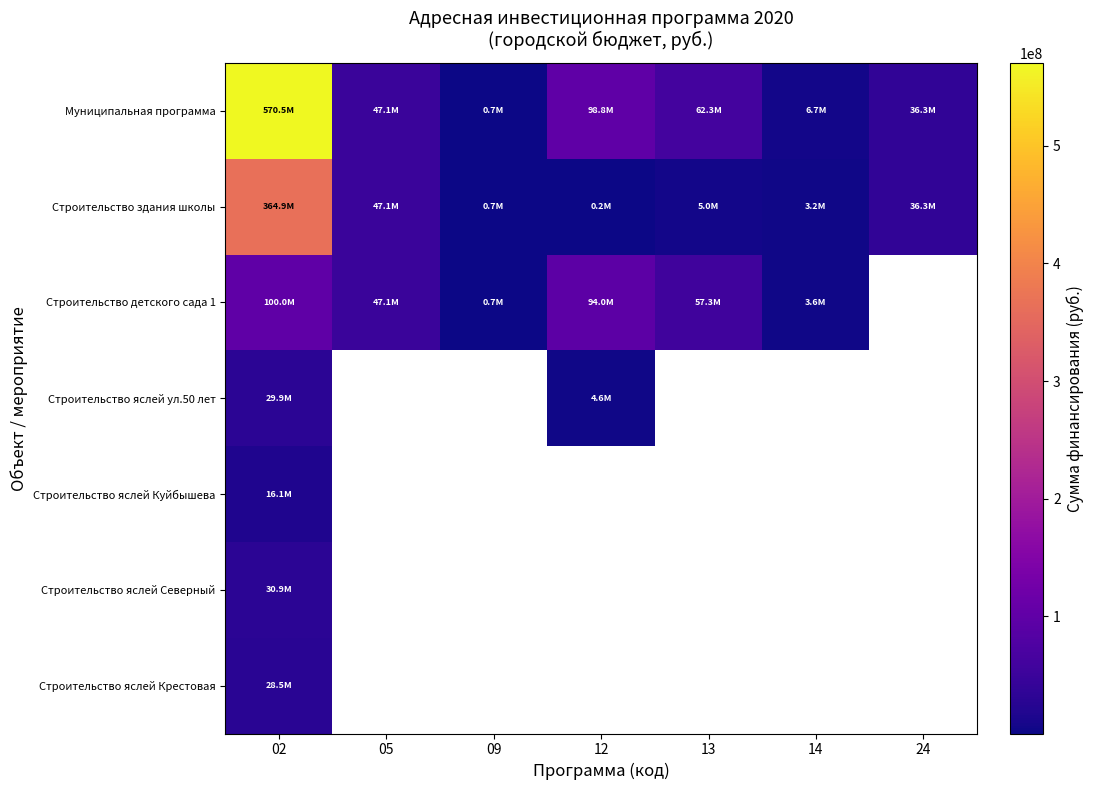

Between 09 and 14, which is larger?

14